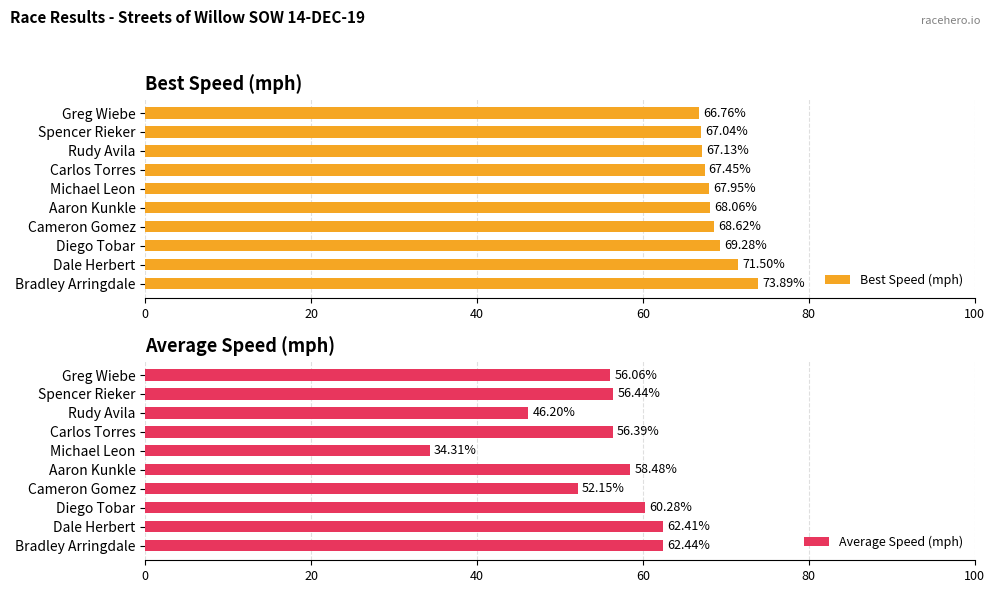

At which label does Best Speed (mph) reach its minimum?

Greg Wiebe